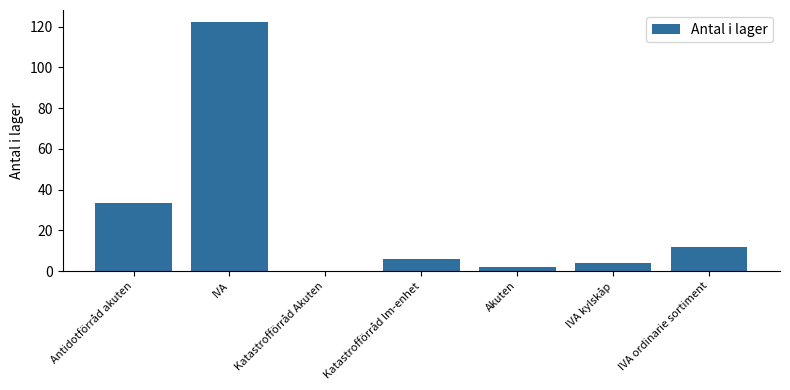

Count the number of categories in the chart.

7